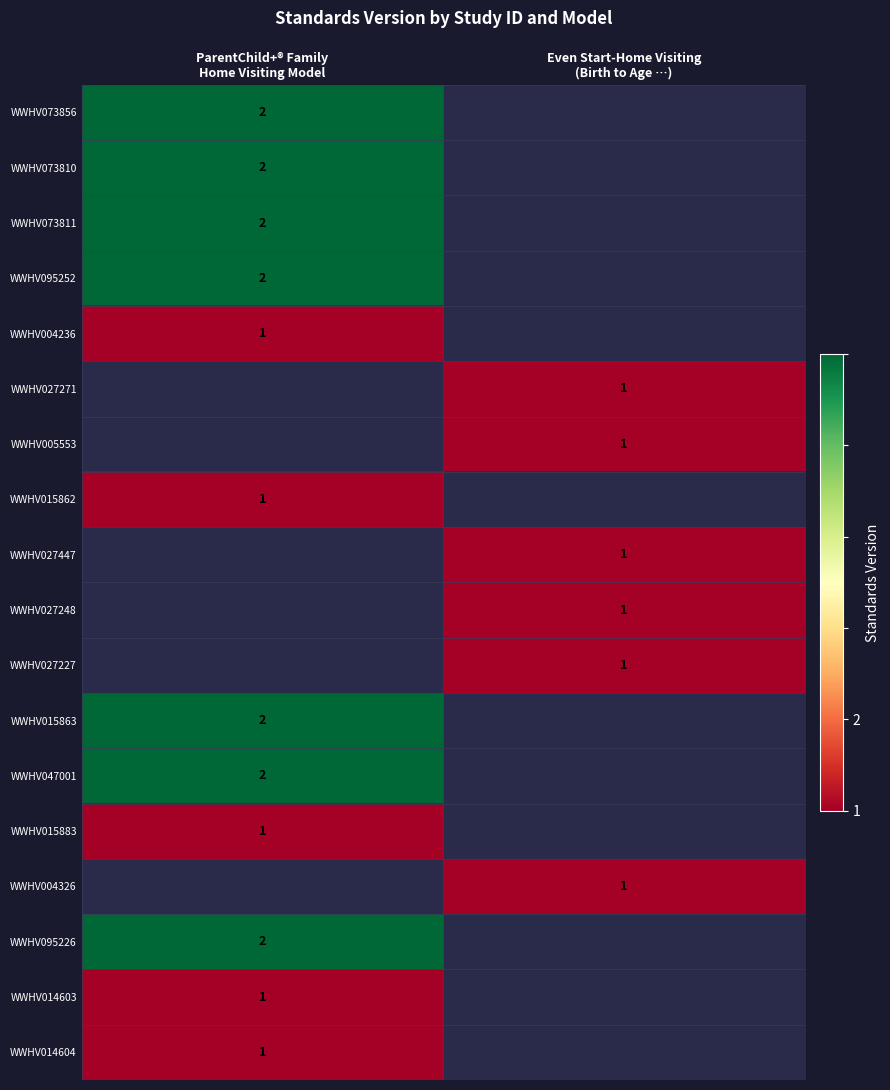

At which label does WWHV015862 reach its peak?

ParentChild+® Family Home Visiting Model